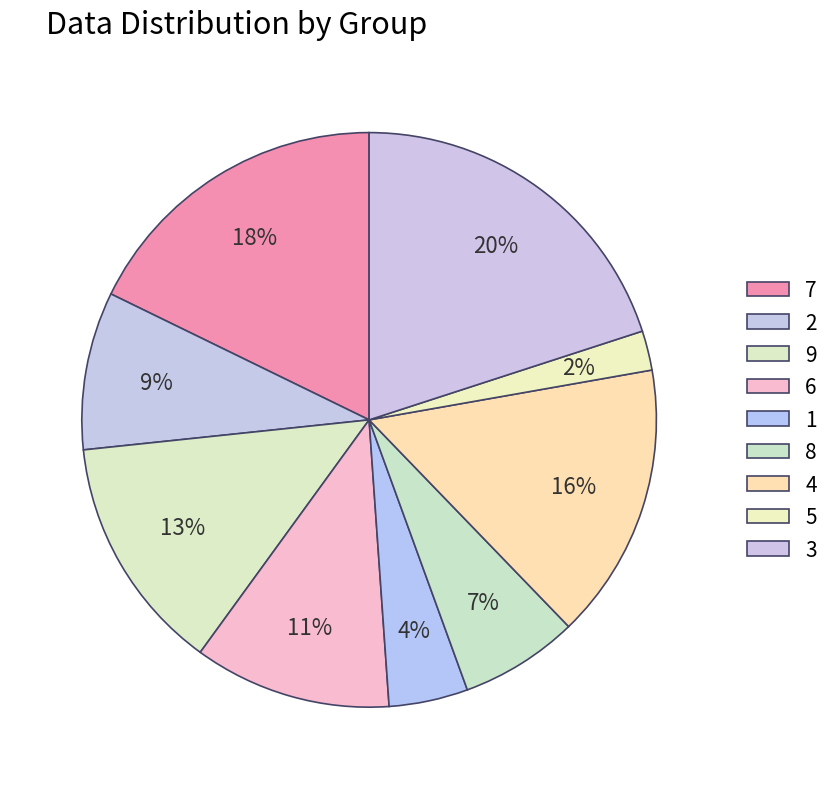

Combined, do 4 and 3 account for over 50%?

No